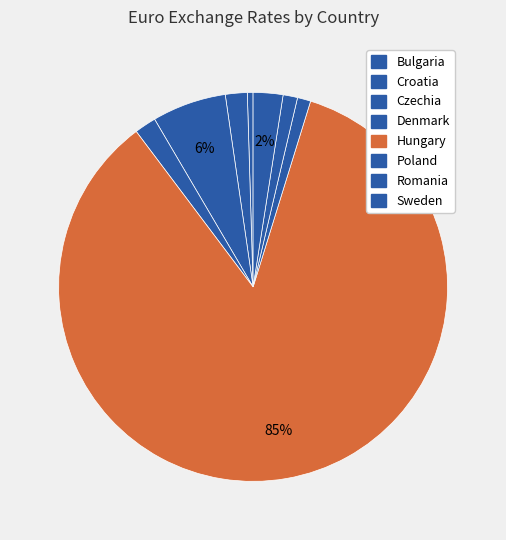

To the nearest percent, what is the combined percentage of Czechia and Croatia?

8%